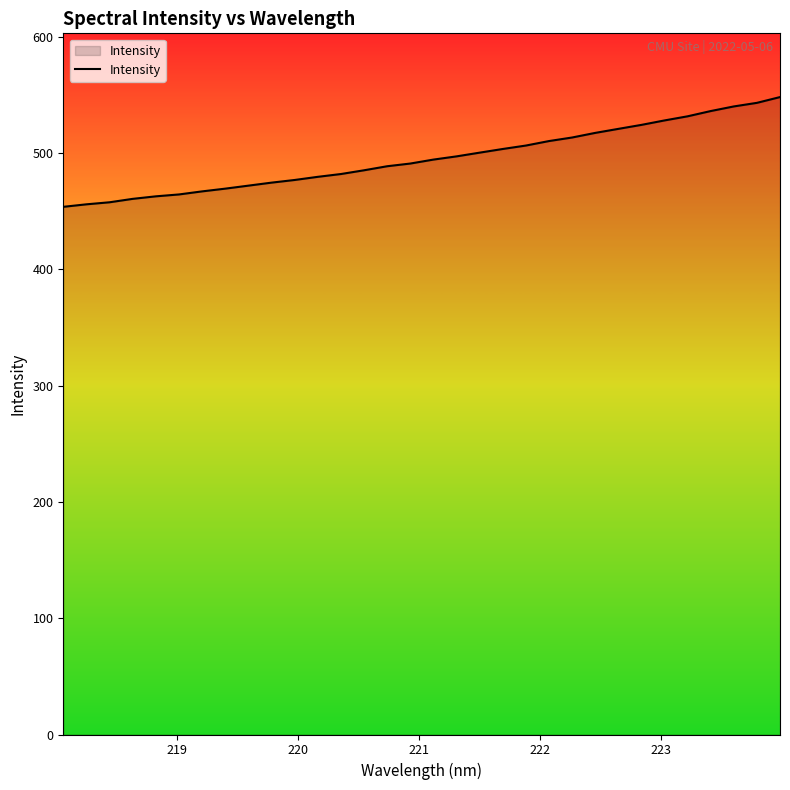

What is the greatest value displayed?

548.3